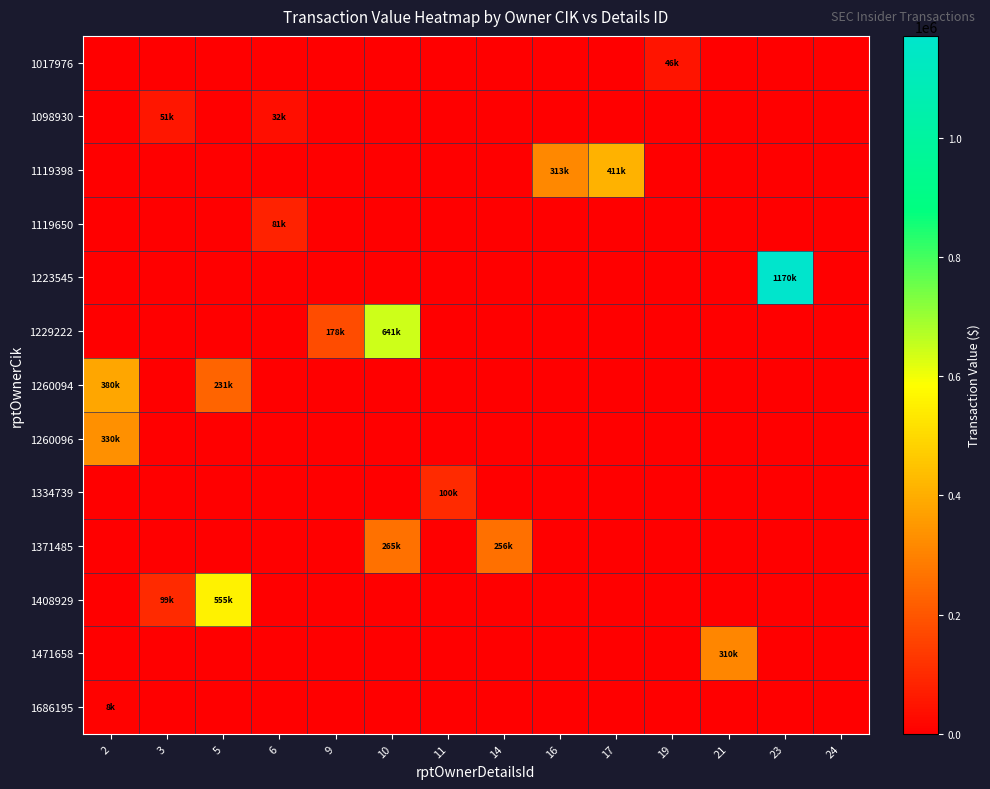

At how many categories does at least one series exceed 768355?

1